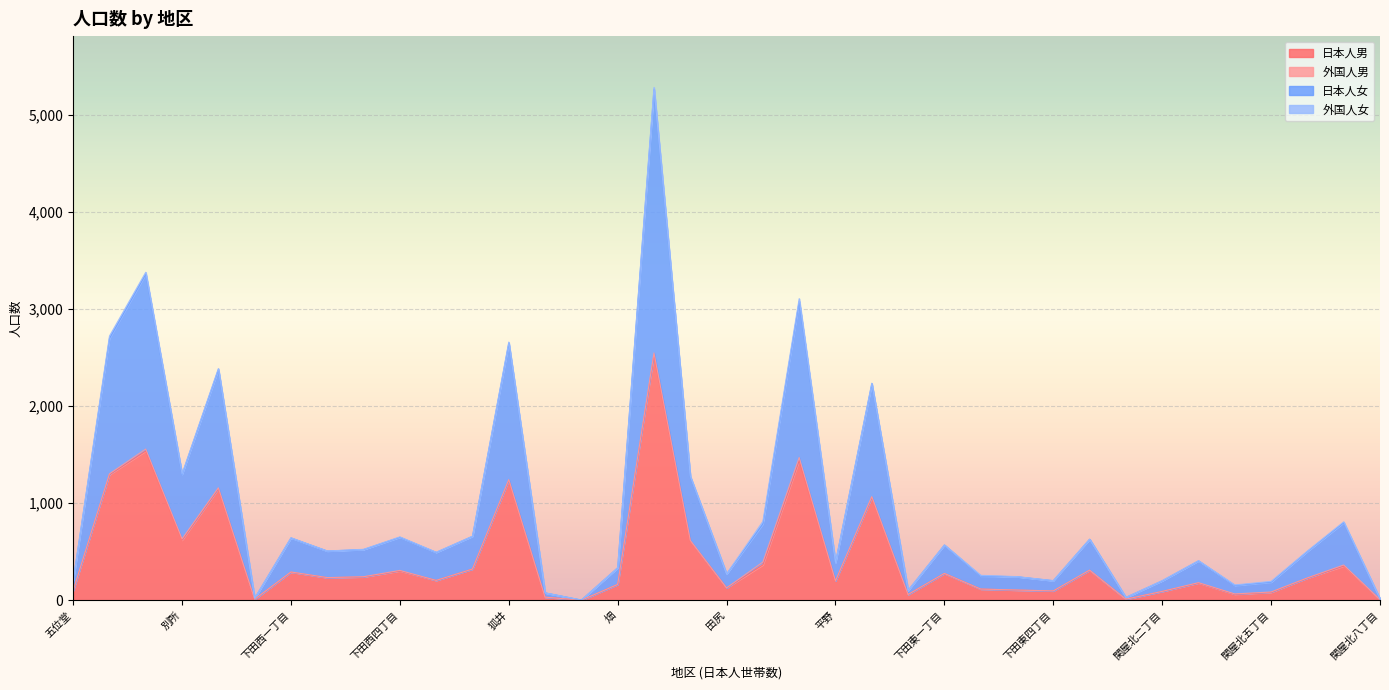

True or false: 日本人女 and 日本人男 intersect in this chart.

False